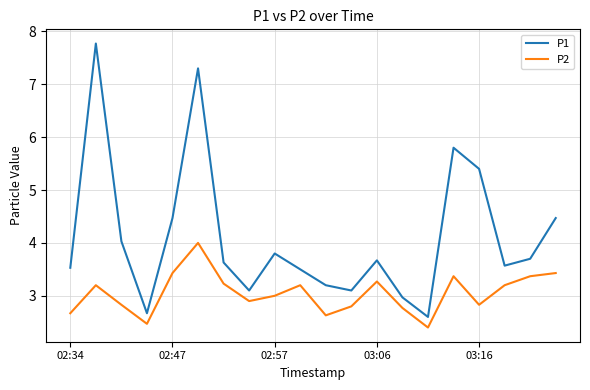

What is the minimum value for P1?

2.6